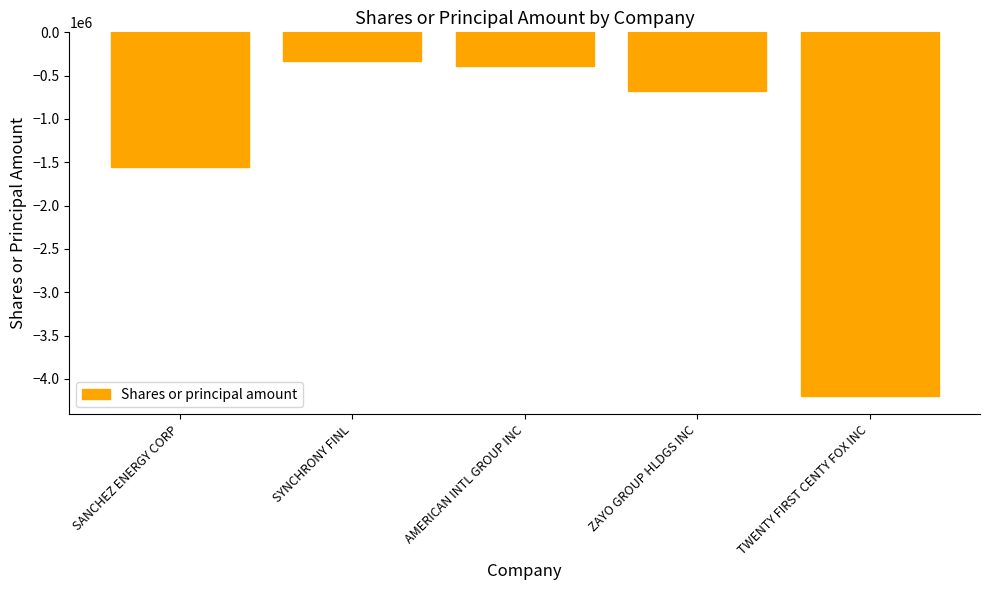

Does the chart contain stacked bars?

No